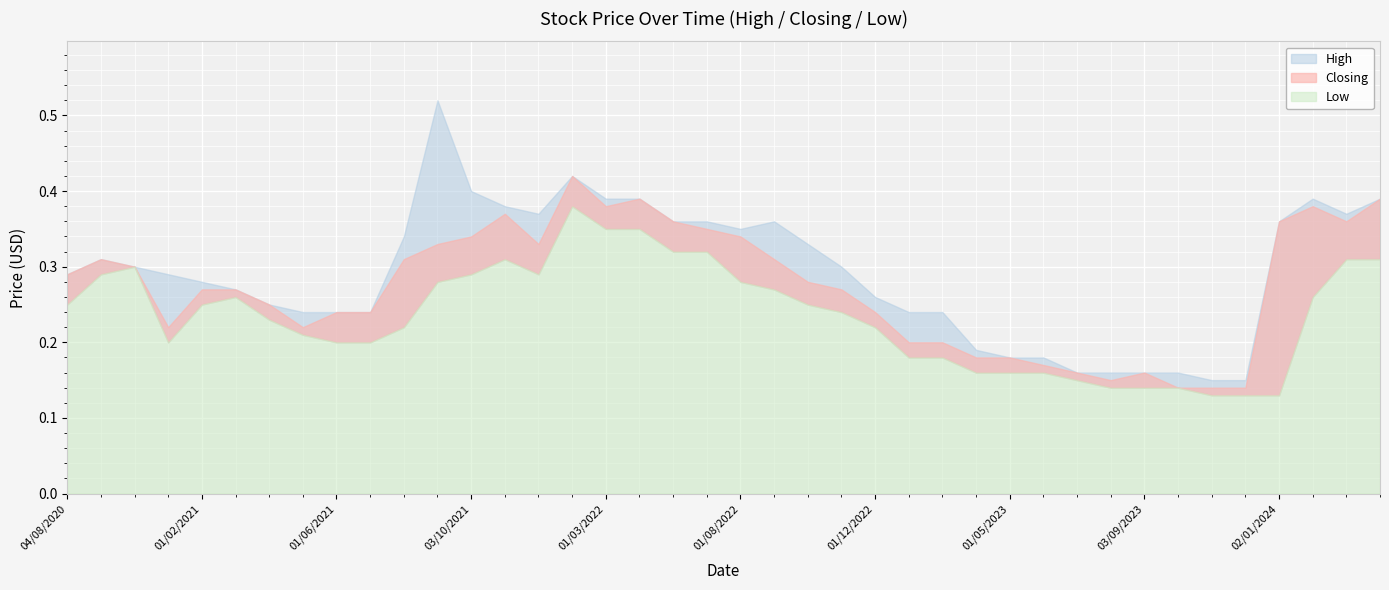

In Closing, how many points are higher than both neighbors (excluding endpoints)?

6